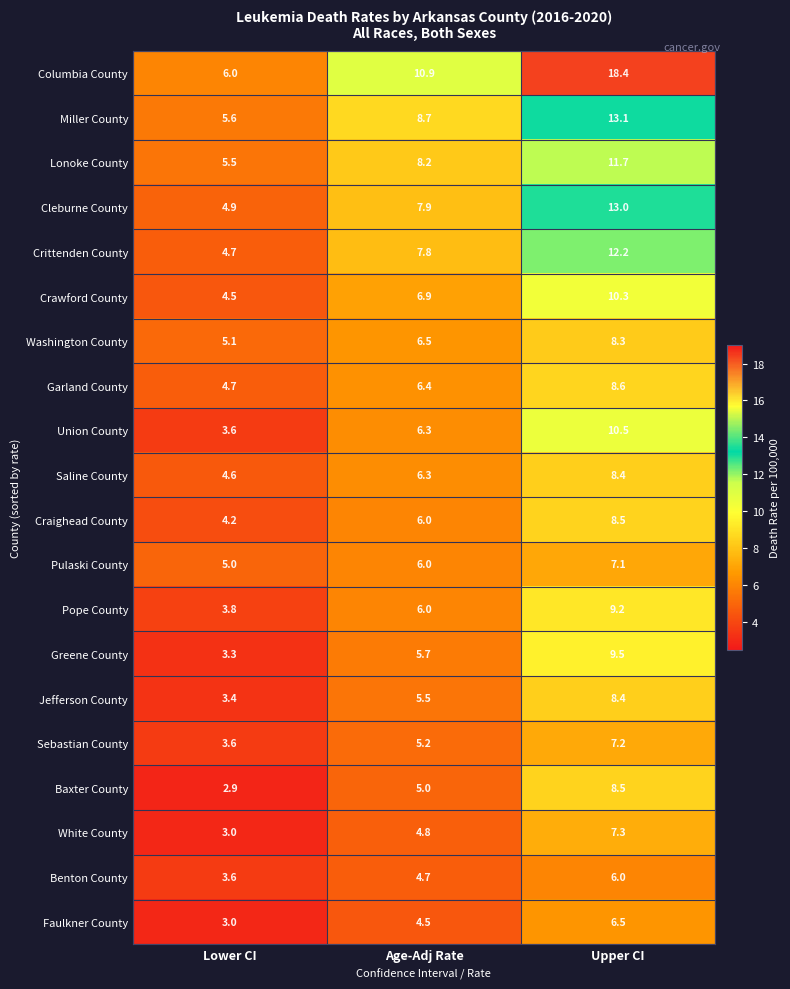

What is the minimum value for White County?

3.0